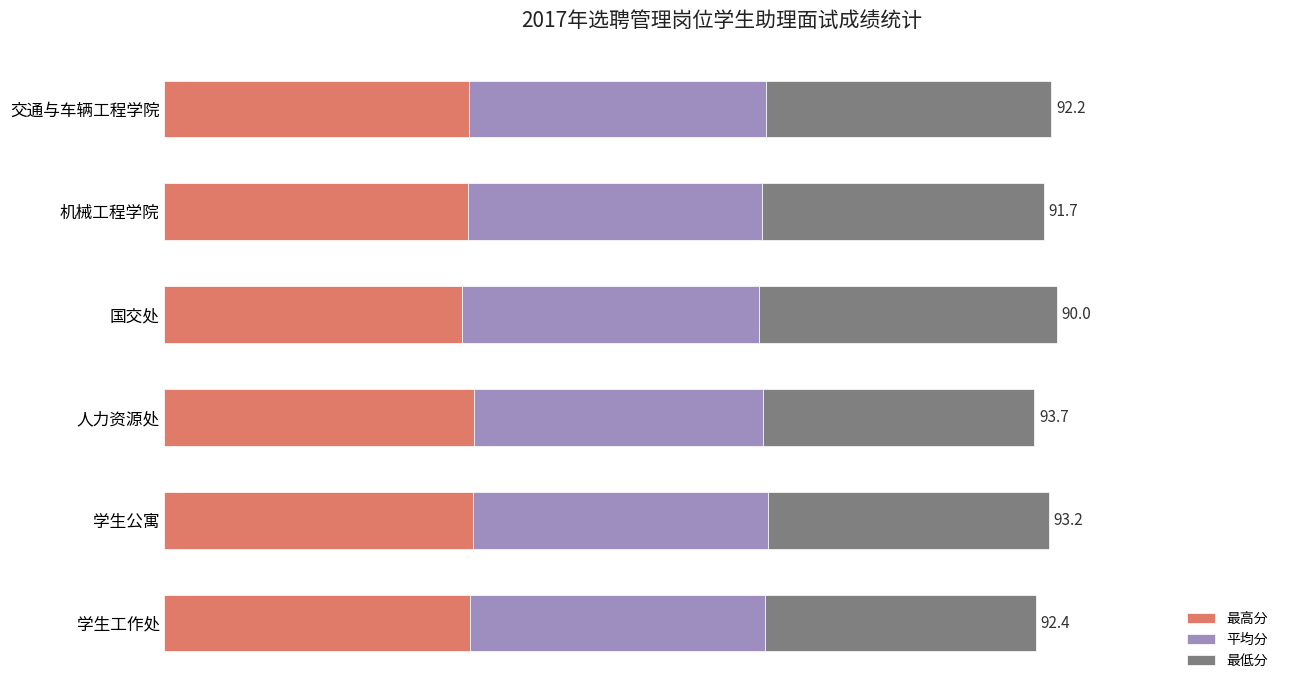

What are all the series names shown in the legend?

最高分, 平均分, 最低分